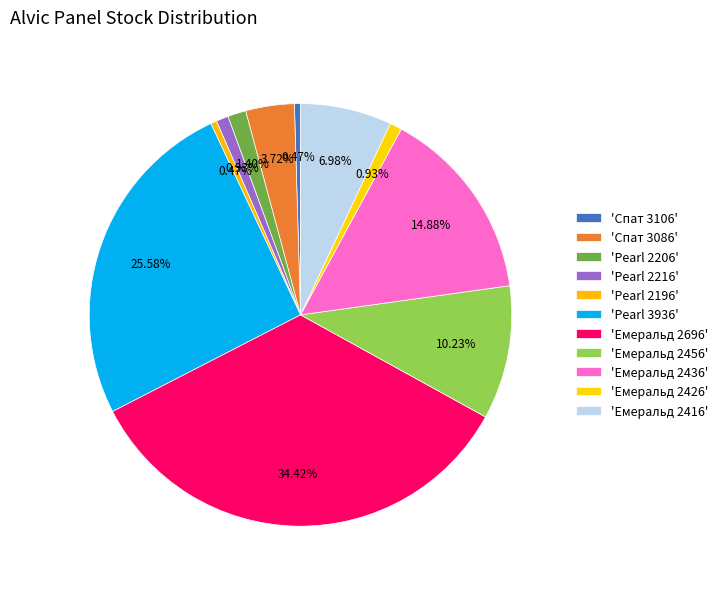

How many segments does this pie chart have?

11